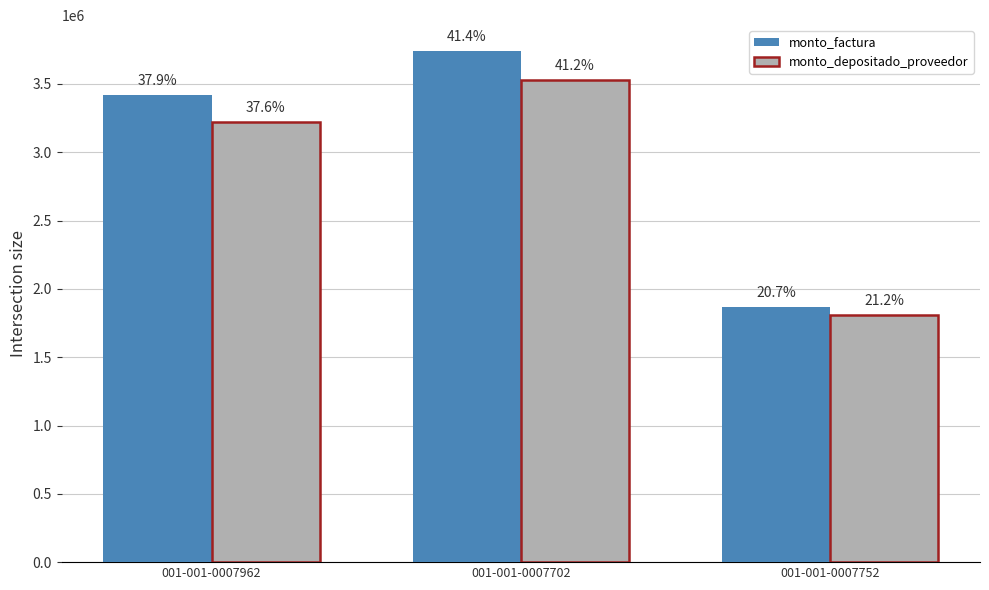

What are all the series names shown in the legend?

monto_factura, monto_depositado_proveedor